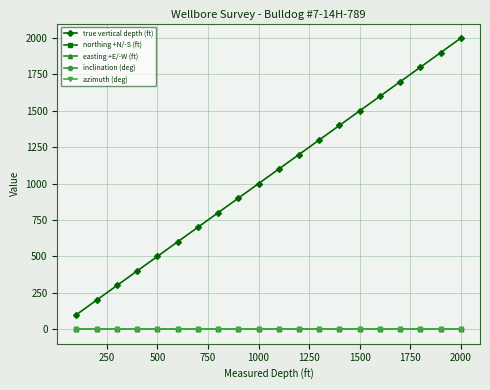

Does the chart have visible grid lines?

Yes